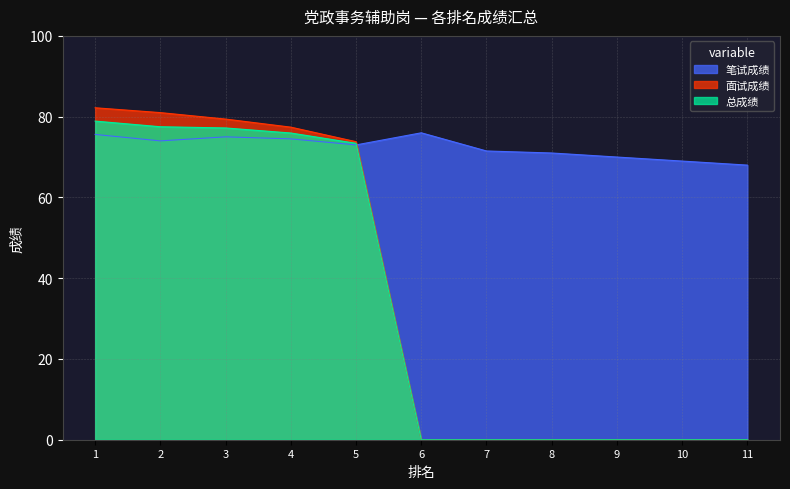

Reading left to right, extract all data points from this chart.

笔试成绩: 75.6	74.0	75.0	74.5	73.0	76.0	71.5	71.0	70.0	69.0	68.0
面试成绩: 82.2	81.0	79.4	77.4	73.8	0.0	0.0	0.0	0.0	0.0	0.0
总成绩: 78.9	77.5	77.2	76.0	73.4	0.0	0.0	0.0	0.0	0.0	0.0